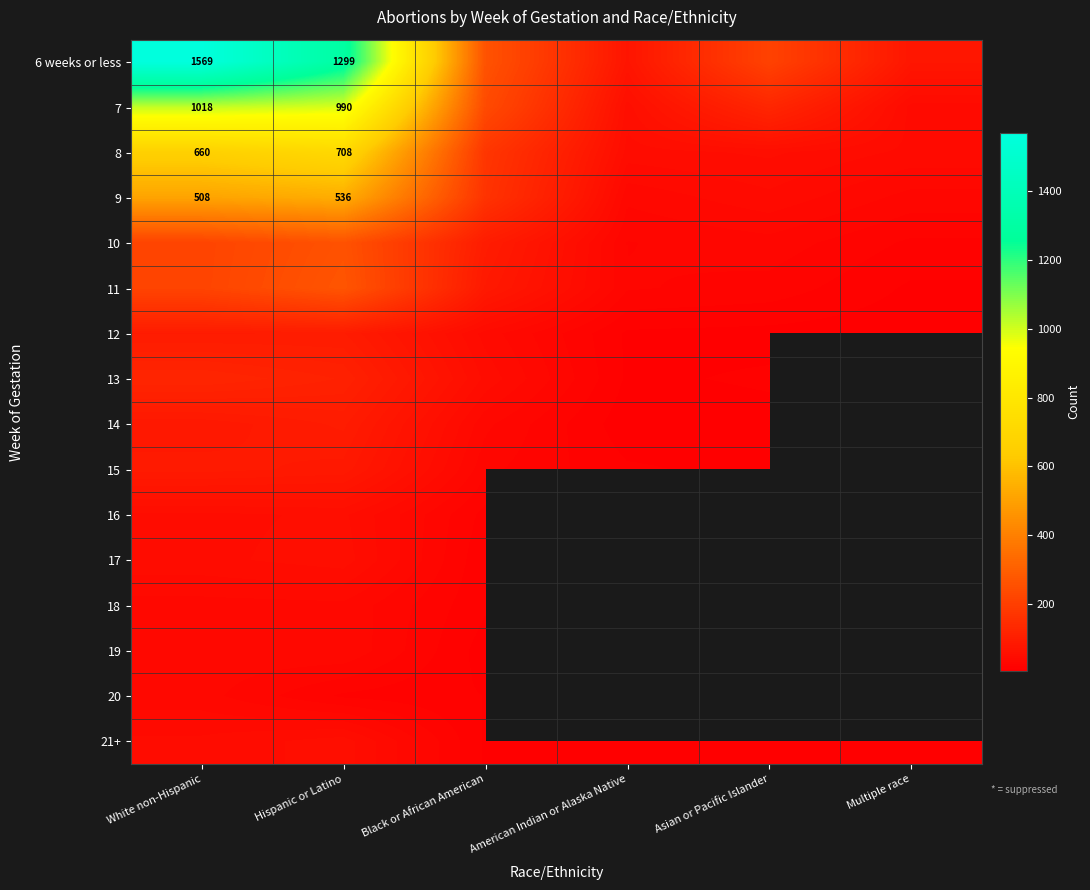

Which category has the highest value in the 16 series?

Hispanic or Latino